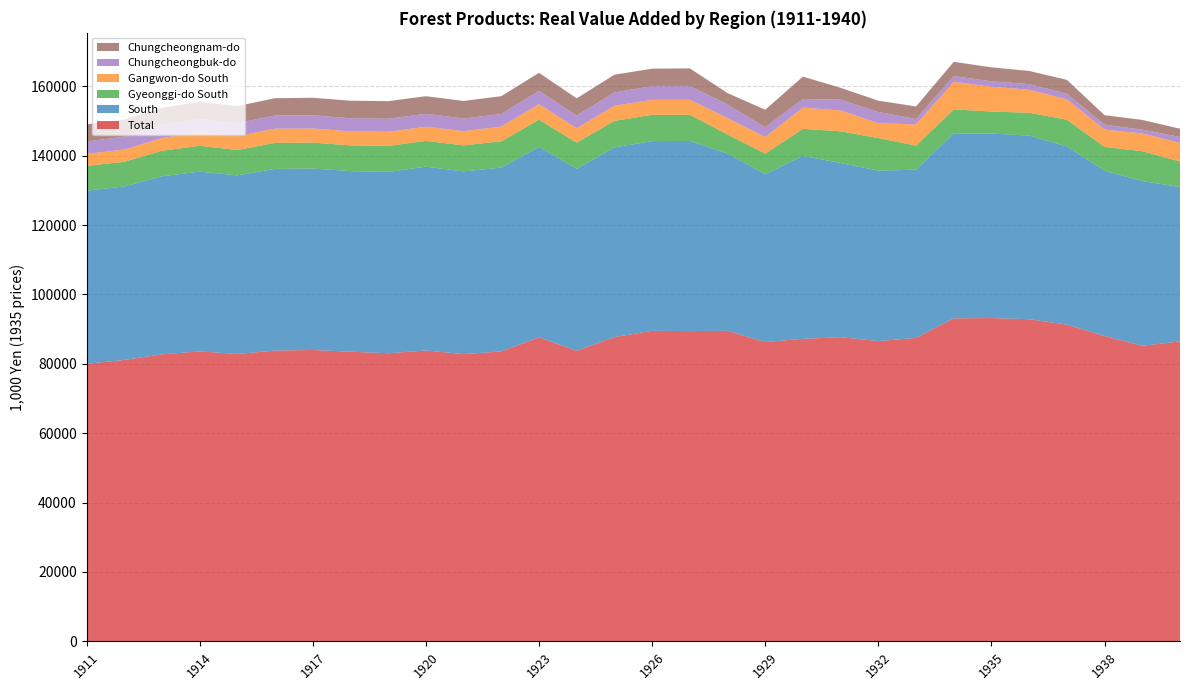

Reading left to right, list all the values displayed in this chart.

Total: 1911=80013	1912=81125	1913=82748	1914=83590	1915=82857	1916=83823	1917=83998	1918=83495	1919=83059	1920=83855	1921=82801	1922=83590	1923=87634	1924=83752	1925=87703	1926=89528	1927=89442	1928=89526	1929=86295	1930=87210	1931=87690	1932=86562	1933=87498	1934=93120	1935=93202	1936=92872	1937=91301	1938=88033	1939=85191	1940=86470
South: 1911=49897	1912=50013	1913=51309	1914=51826	1915=51483	1916=52373	1917=52305	1918=52066	1919=52264	1920=52979	1921=52690	1922=52972	1923=54878	1924=52483	1925=54694	1926=54677	1927=54805	1928=51109	1929=48391	1930=52736	1931=50198	1932=49122	1933=48484	1934=53326	1935=53173	1936=52933	1937=51387	1938=47625	1939=47516	1940=44493
Gyeonggi-do South: 1911=7147	1912=7105	1913=7366	1914=7435	1915=7310	1916=7520	1917=7467	1918=7417	1919=7508	1920=7423	1921=7491	1922=7592	1923=7862	1924=7533	1925=7645	1926=7572	1927=7562	1928=5484	1929=5928	1930=7791	1931=9150	1932=9401	1933=6903	1934=6908	1935=6339	1936=6577	1937=7694	1938=6874	1939=8580	1940=7374
Gangwon-do South: 1911=3458	1912=3520	1913=3665	1914=3916	1915=3982	1916=4092	1917=4071	1918=4028	1919=4064	1920=4092	1921=4099	1922=4222	1923=4477	1924=4146	1925=4358	1926=4316	1927=4303	1928=4743	1929=4783	1930=6112	1931=6009	1932=4270	1933=6137	1934=7941	1935=7171	1936=6613	1937=5894	1938=5001	1939=5117	1940=5353
Chungcheongbuk-do: 1911=3589	1912=3717	1913=3747	1914=3822	1915=3772	1916=3778	1917=3824	1918=3785	1919=3751	1920=3735	1921=3620	1922=3632	1923=3818	1924=3664	1925=3829	1926=3961	1927=3953	1928=3907	1929=2778	1930=2500	1931=3108	1932=3245	1933=1541	1934=1649	1935=1568	1936=1630	1937=1592	1938=1411	1939=1104	1940=1710
Chungcheongnam-do: 1911=4910	1912=4903	1913=4989	1914=4948	1915=4894	1916=4994	1917=5032	1918=5064	1919=5077	1920=5067	1921=5080	1922=5155	1923=5219	1924=4962	1925=5120	1926=5035	1927=5110	1928=3268	1929=5077	1930=6453	1931=3410	1932=3256	1933=3633	1934=4115	1935=4021	1936=3800	1937=3989	1938=2729	1939=2807	1940=2384